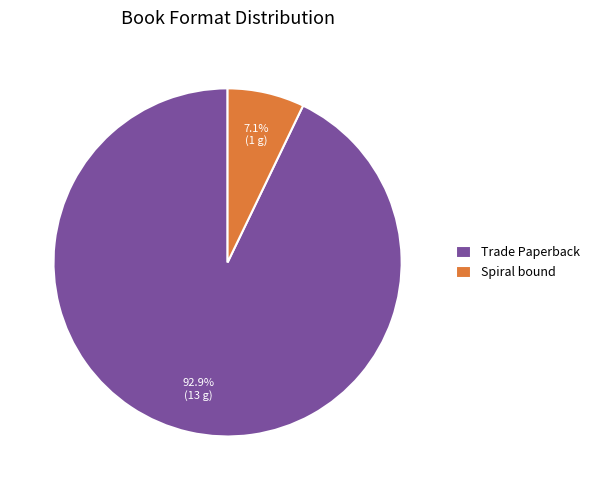

What percentage do Trade Paperback and Spiral bound together represent?

100.0%